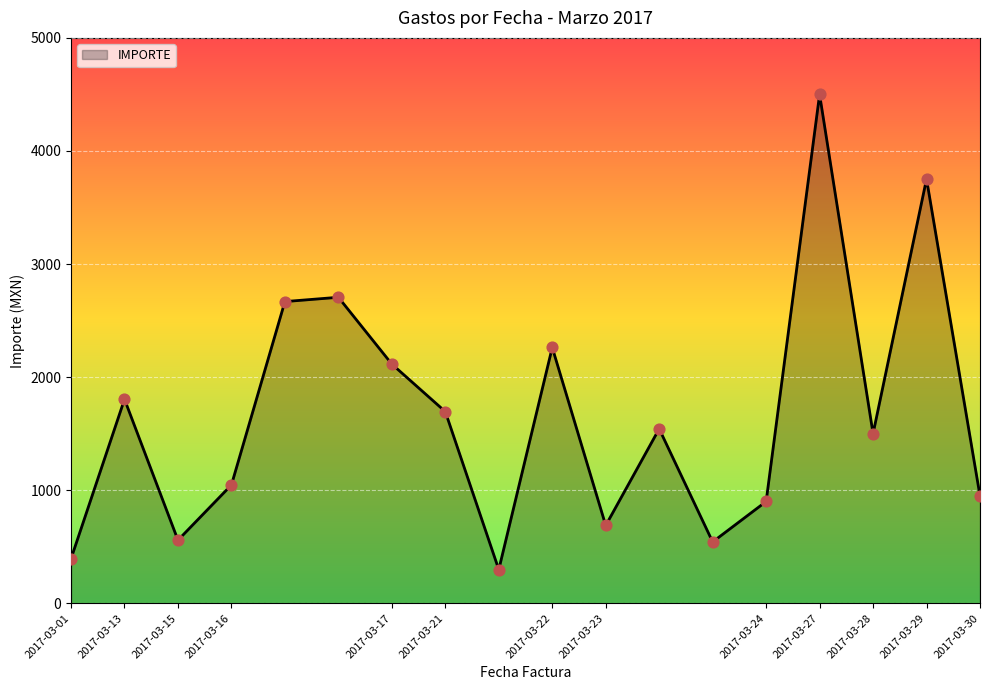

What is the greatest value displayed?

4499.9